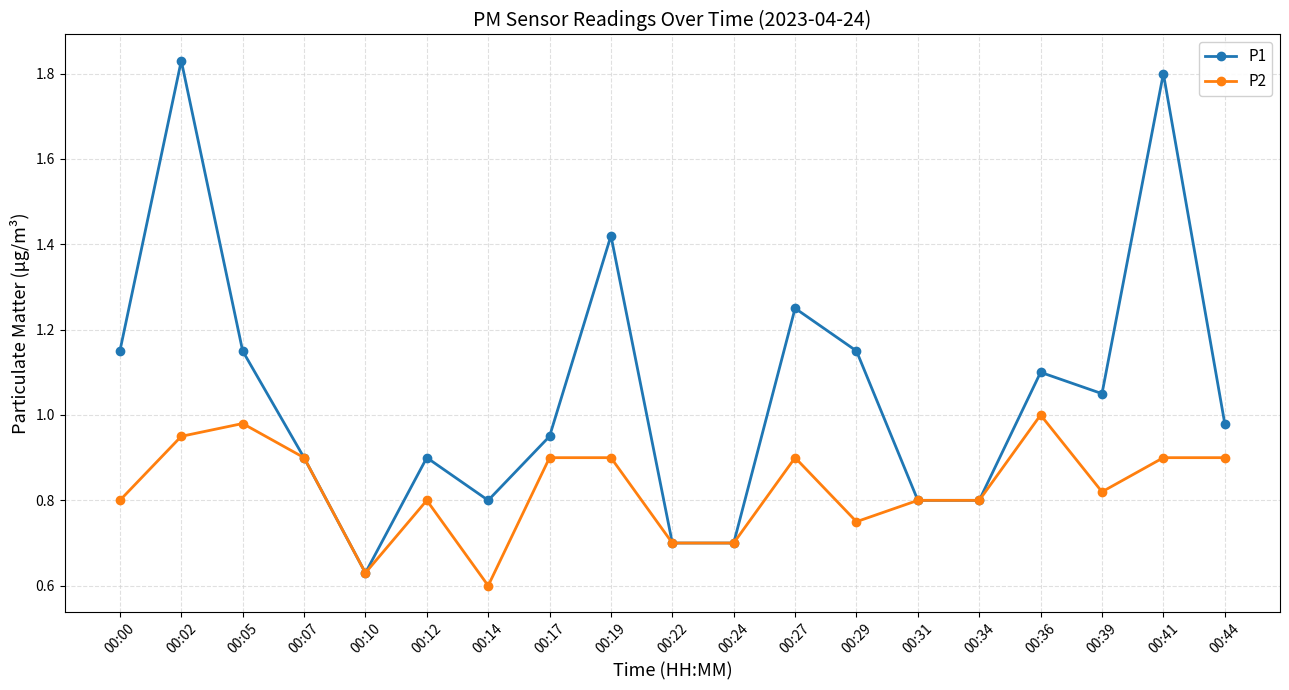

At which label is P2 closest to 0?

00:14